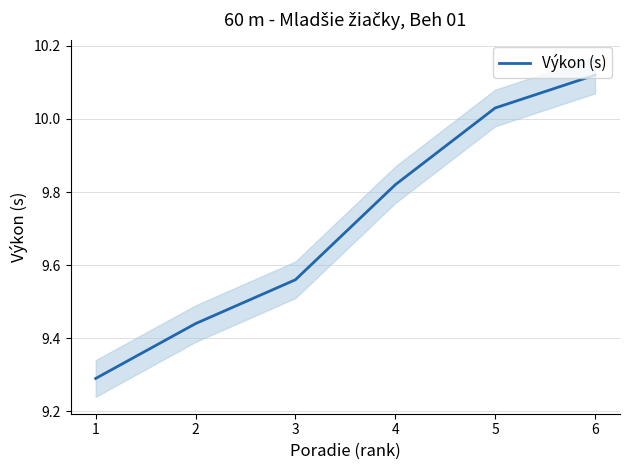

At which category does the chart reach its minimum across all series?

1